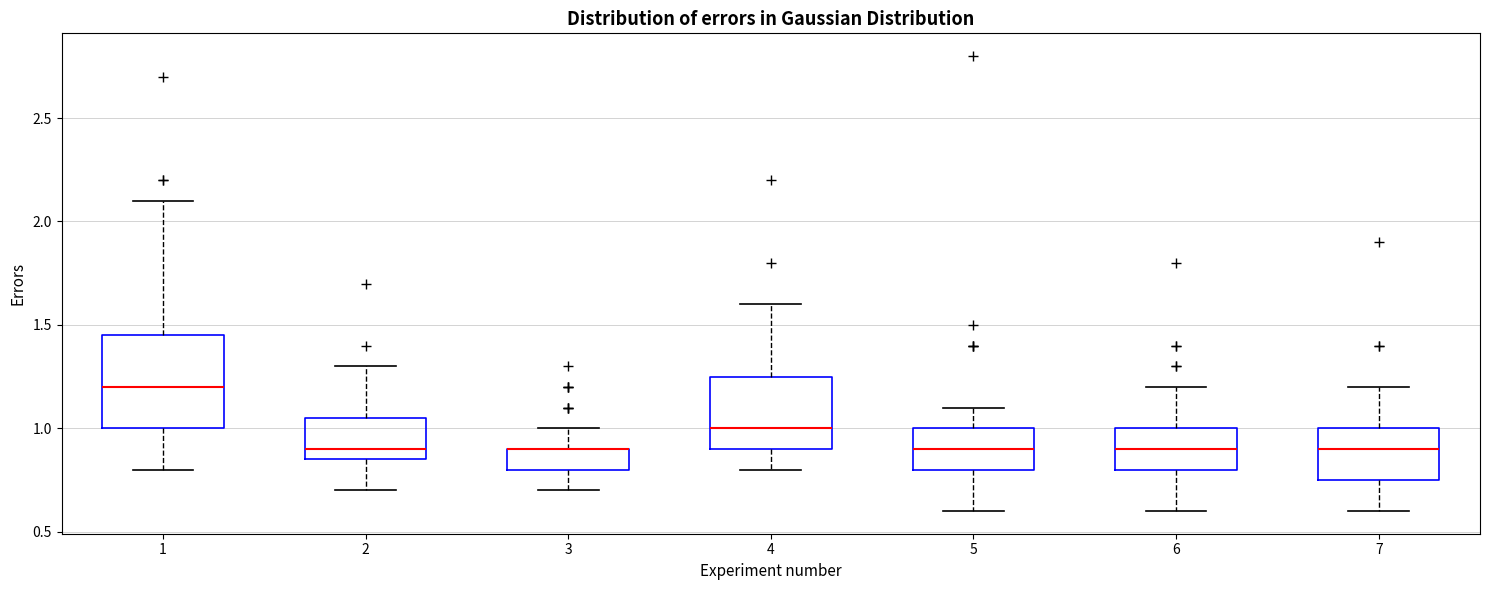

Reading left to right, read every box against the y-axis: the position of its median line, the range the box covers, and the ends of its whiskers. The values are not printed on the chart, so give them approximately, as read against the axis.

1: median 1.20, box 1.00 to 1.45, whiskers 0.80 to 2.10
2: median 0.90, box 0.85 to 1.05, whiskers 0.70 to 1.30
3: median 0.90 (drawn on the box's upper edge), box 0.80 to 0.90, whiskers 0.70 to 1.00
4: median 1.00, box 0.90 to 1.25, whiskers 0.80 to 1.60
5: median 0.90, box 0.80 to 1.00, whiskers 0.60 to 1.10
6: median 0.90, box 0.80 to 1.00, whiskers 0.60 to 1.20
7: median 0.90, box 0.75 to 1.00, whiskers 0.60 to 1.20